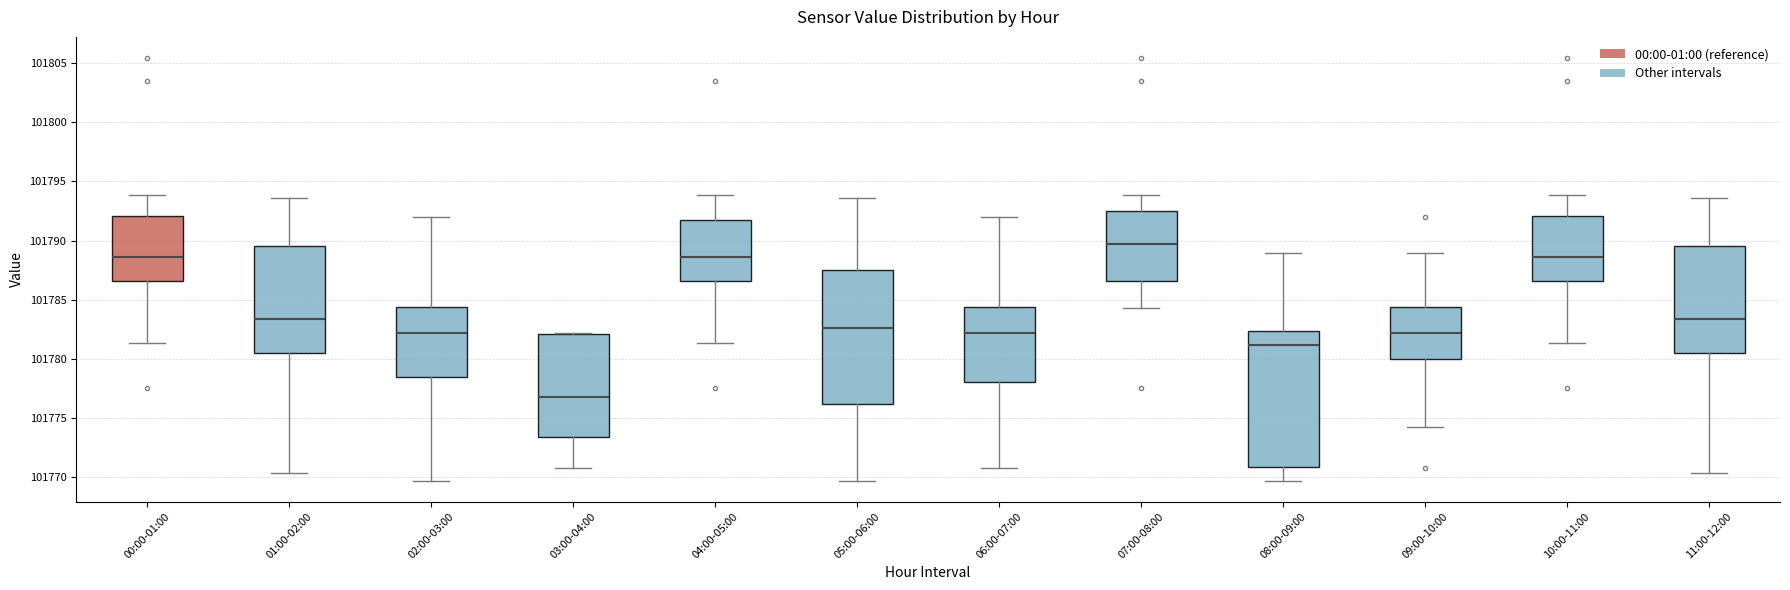

Reading left to right, transcribe this box plot: for each box, give where its median line is, the range the box spans, and where its two whiskers end, as read against the y-axis. The values are not printed on the chart, so give them approximately, as read against the axis.

00:00-01:00: median 101788.5, box 101786.5 to 101792.0, whiskers 101781.5 to 101794.0
01:00-02:00: median 101783.5, box 101780.5 to 101789.5, whiskers 101770.5 to 101793.5
02:00-03:00: median 101782.0, box 101778.5 to 101784.5, whiskers 101769.5 to 101792.0
03:00-04:00: median 101777.0, box 101773.5 to 101782.0, whiskers 101771.0 to 101782.0
04:00-05:00: median 101788.5, box 101786.5 to 101792.0, whiskers 101781.5 to 101794.0
05:00-06:00: median 101782.5, box 101776.0 to 101787.5, whiskers 101769.5 to 101793.5
06:00-07:00: median 101782.0, box 101778.0 to 101784.5, whiskers 101771.0 to 101792.0
07:00-08:00: median 101789.5, box 101786.5 to 101792.5, whiskers 101784.5 to 101794.0
08:00-09:00: median 101781.0, box 101771.0 to 101782.5, whiskers 101769.5 to 101789.0
09:00-10:00: median 101782.0, box 101780.0 to 101784.5, whiskers 101774.0 to 101789.0
10:00-11:00: median 101788.5, box 101786.5 to 101792.0, whiskers 101781.5 to 101794.0
11:00-12:00: median 101783.5, box 101780.5 to 101789.5, whiskers 101770.5 to 101793.5